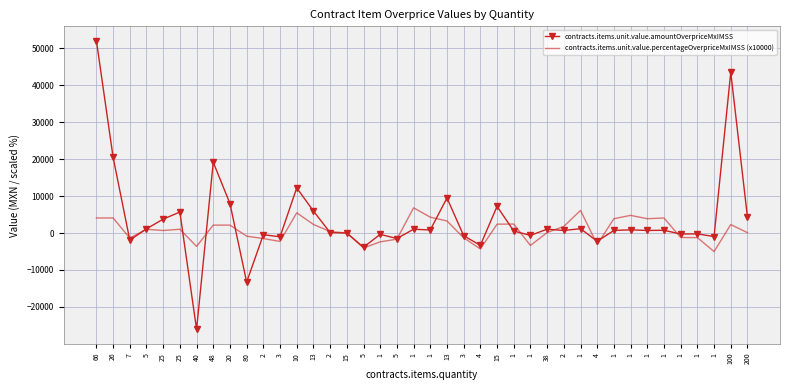

What is the total value across all series at 3?

-3307.4